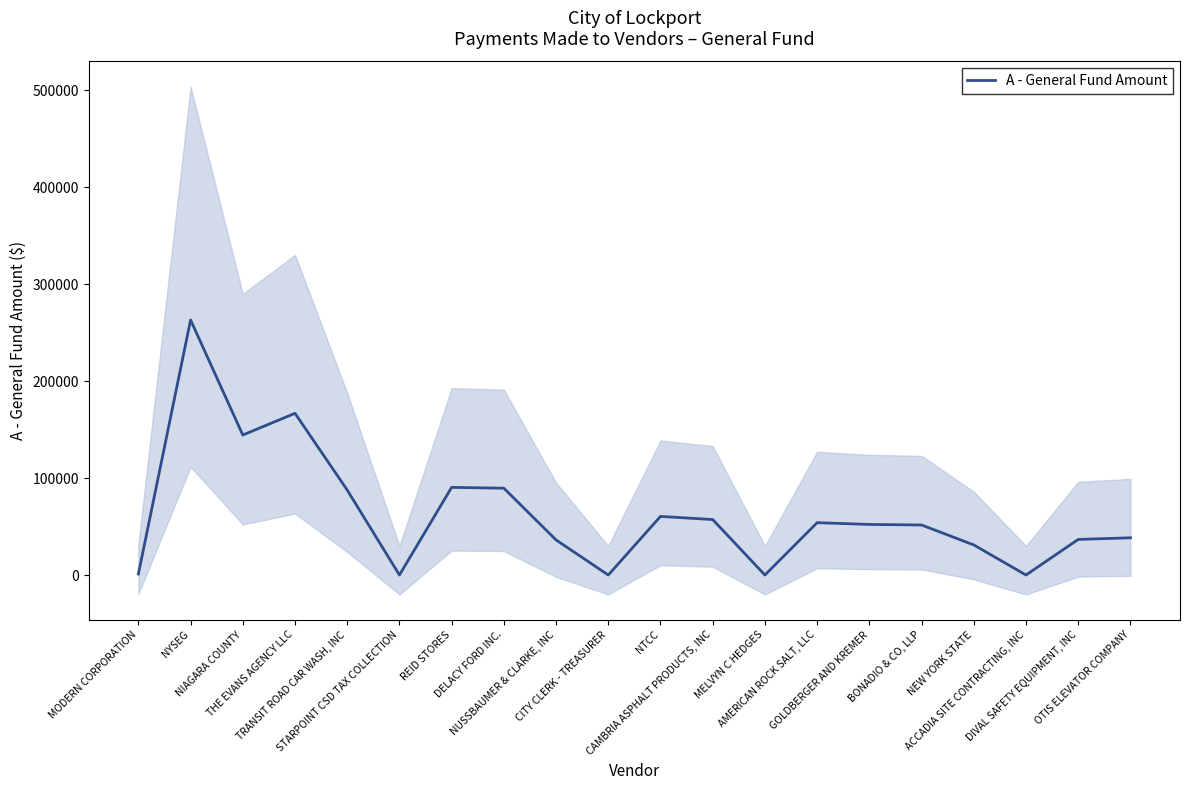

Reading right to left, extract all data points from this chart.

OTIS ELEVATOR COMPANY=38394.0	DIVAL SAFETY EQUIPMENT, INC=36699.7	ACCADIA SITE CONTRACTING, INC=0.0	NEW YORK STATE=31055.0	BONADIO & CO, LLP=51580.0	GOLDBERGER AND KREMER=52162.8	AMERICAN ROCK SALT, LLC=53976.6	MELVYN C HEDGES=0.0	CAMBRIA ASPHALT PRODUCTS, INC=57207.4	NTCC=60431.5	CITY CLERK - TREASURER=0.0	NUSSBAUMER & CLARKE, INC=36169.5	DELACY FORD INC.=89509.0	REID STORES=90395.0	STARPOINT CSD TAX COLLECTION=0.0	TRANSIT ROAD CAR WASH, INC=87610.9	THE EVANS AGENCY LLC=166721.9	NIAGARA COUNTY=144366.0	NYSEG=262972.9	MODERN CORPORATION=1049.7